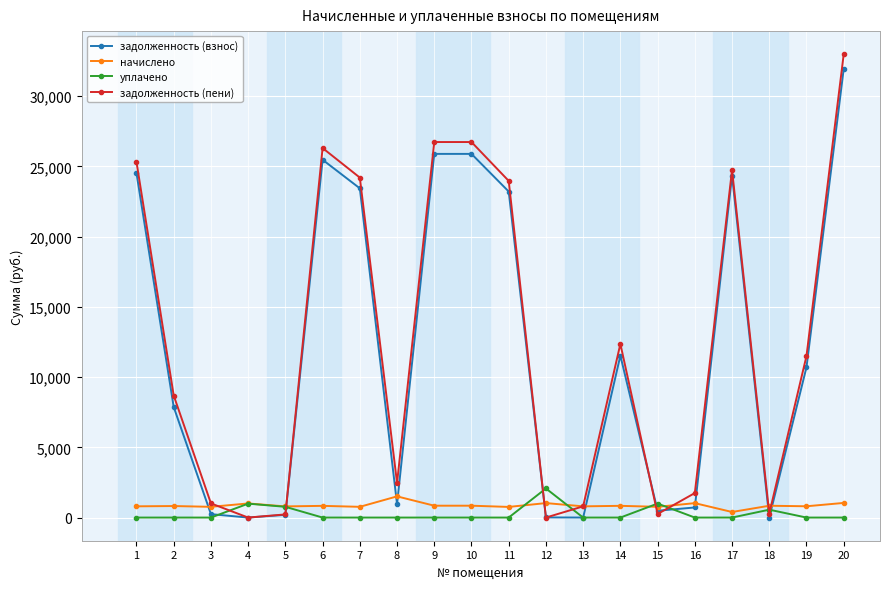

What is the difference between the maximum and second lowest values in the начислено series?

751.4